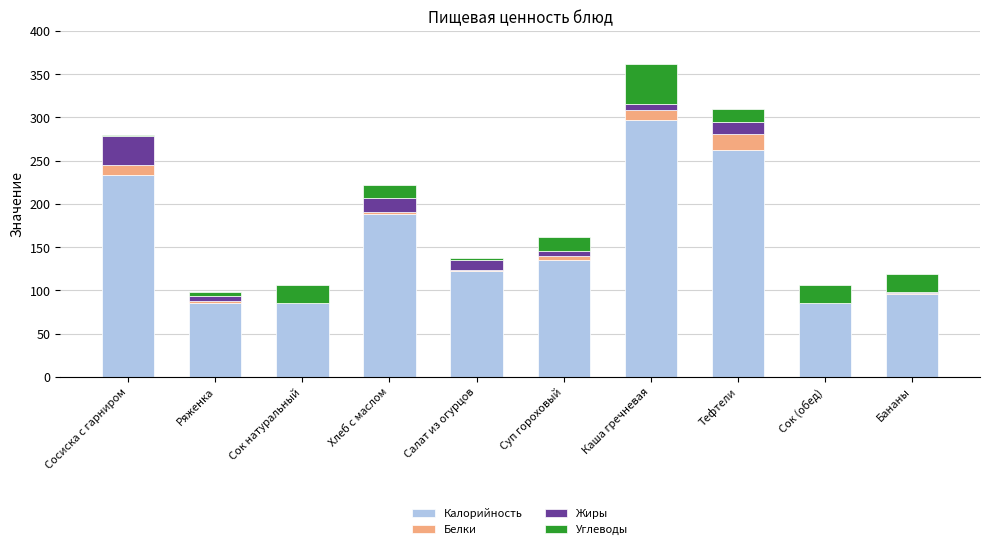

What is the highest value of the Калорийность series?

297.6